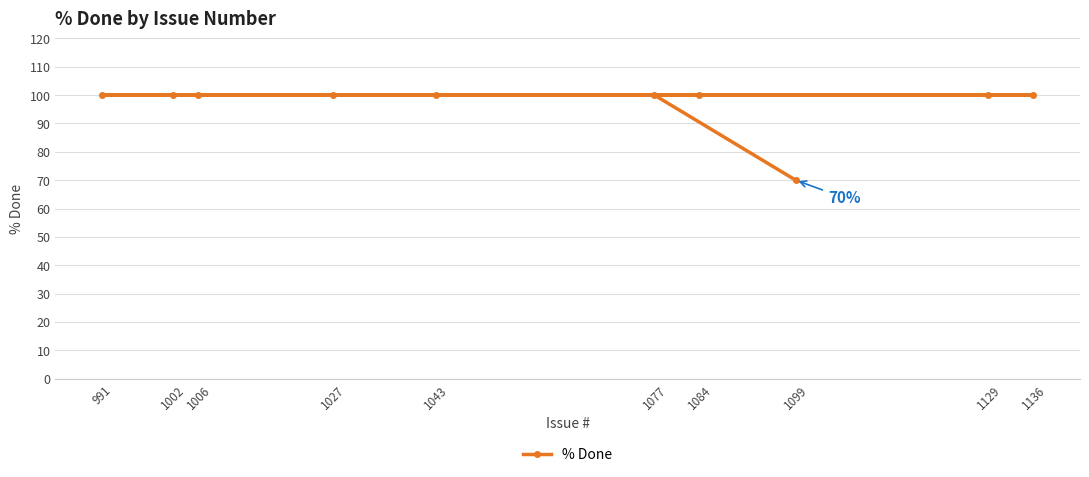

What is the sum of the values at 1136 and 1099?

170